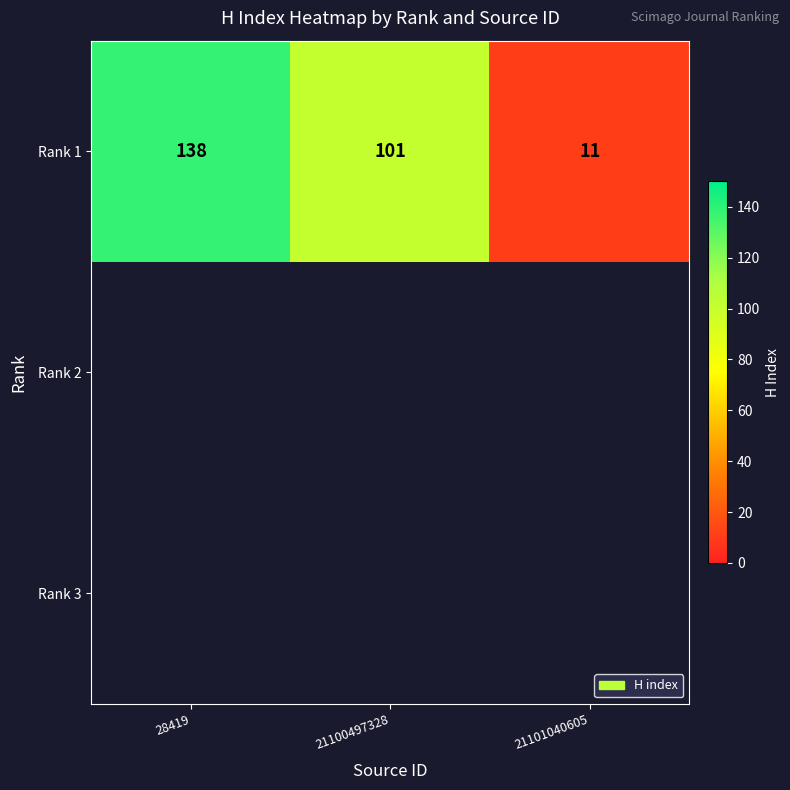

What is the difference between the maximum and second lowest values in the Rank 1 series?

37